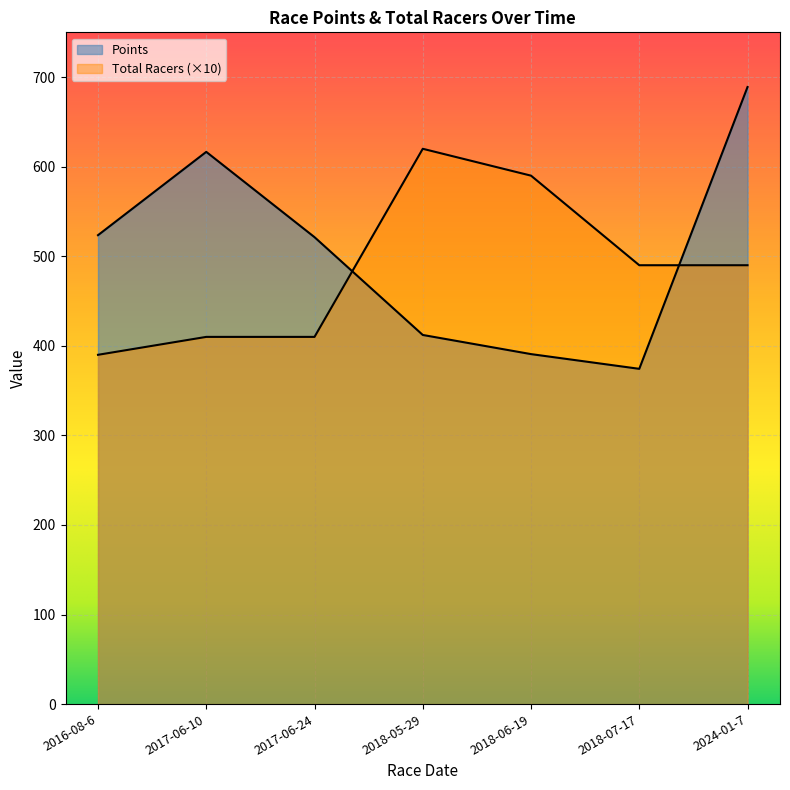

Which series has the widest spread of values?

Points